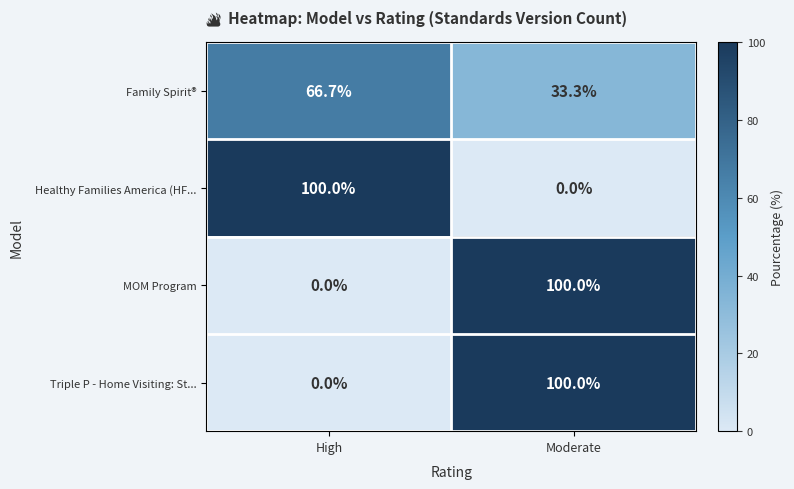

The MOM Program series shows 31.0 at High. True or false?

False